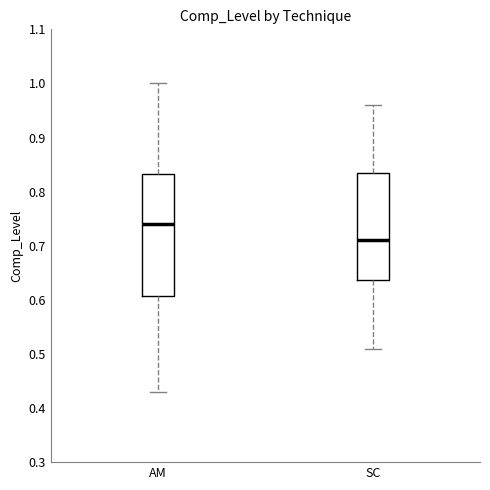

Reading left to right, read every box against the y-axis: the position of its median line, the range the box covers, and the ends of its whiskers. The values are not printed on the chart, so give them approximately, as read against the axis.

AM: median 0.74, box 0.61 to 0.83, whiskers 0.43 to 1.00
SC: median 0.71, box 0.64 to 0.84, whiskers 0.51 to 0.96